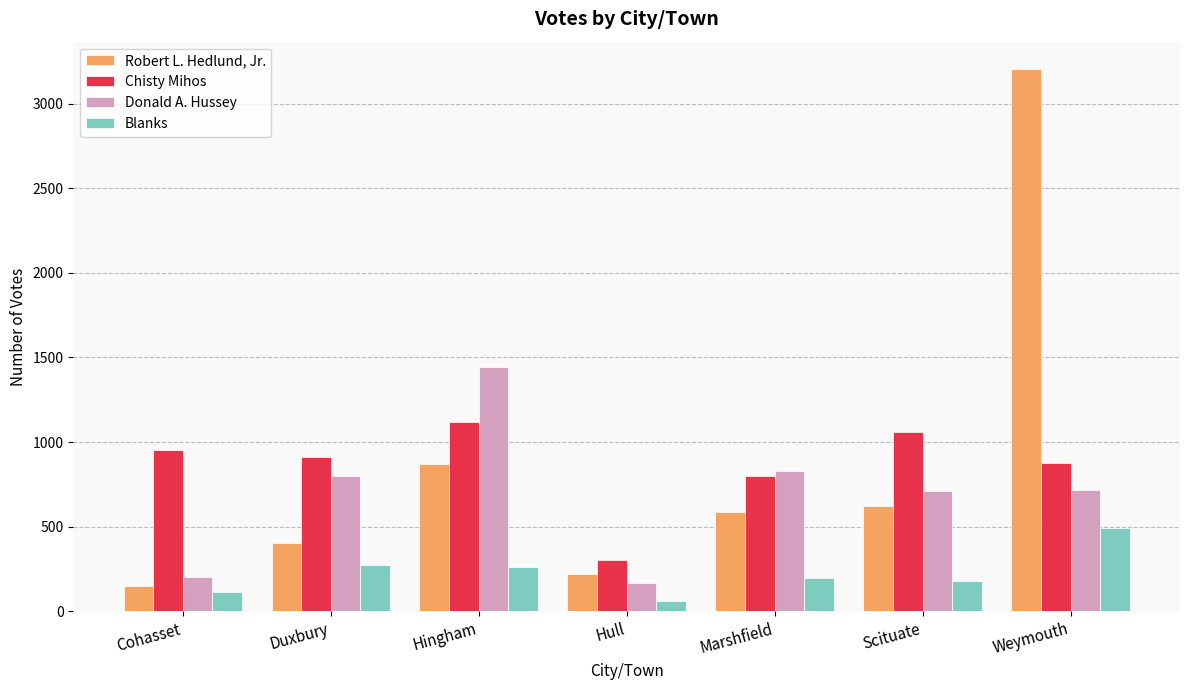

Which series has the largest range (max minus min)?

Robert L. Hedlund, Jr.